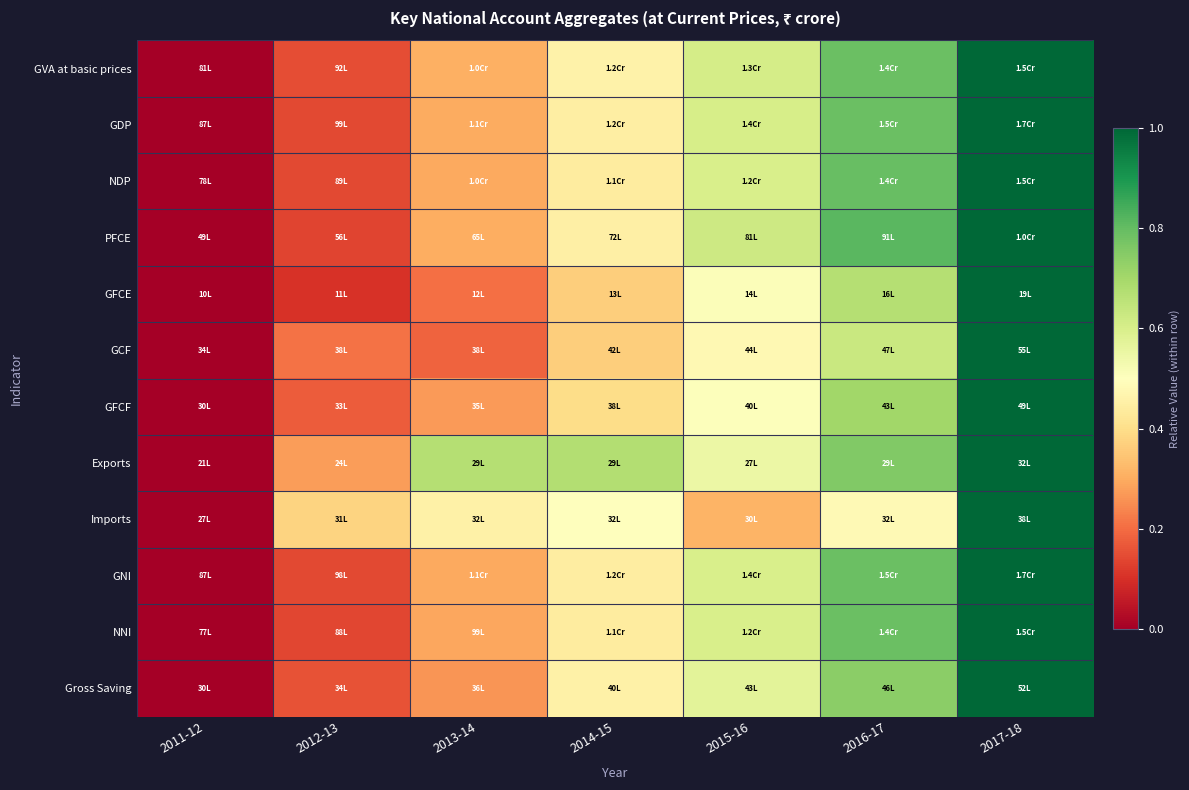

Reading left to right, list all the values displayed in this chart.

GVA at basic prices: 2011-12=0.0	2012-13=0.1	2013-14=0.3	2014-15=0.5	2015-16=0.6	2016-17=0.8	2017-18=1.0
GDP: 2011-12=0.0	2012-13=0.1	2013-14=0.3	2014-15=0.4	2015-16=0.6	2016-17=0.8	2017-18=1.0
NDP: 2011-12=0.0	2012-13=0.1	2013-14=0.3	2014-15=0.4	2015-16=0.6	2016-17=0.8	2017-18=1.0
PFCE: 2011-12=0.0	2012-13=0.1	2013-14=0.3	2014-15=0.5	2015-16=0.6	2016-17=0.8	2017-18=1.0
GFCE: 2011-12=0.0	2012-13=0.1	2013-14=0.2	2014-15=0.4	2015-16=0.5	2016-17=0.7	2017-18=1.0
GCF: 2011-12=0.0	2012-13=0.2	2013-14=0.2	2014-15=0.4	2015-16=0.5	2016-17=0.6	2017-18=1.0
GFCF: 2011-12=0.0	2012-13=0.2	2013-14=0.3	2014-15=0.4	2015-16=0.5	2016-17=0.7	2017-18=1.0
Exports: 2011-12=0.0	2012-13=0.3	2013-14=0.7	2014-15=0.7	2015-16=0.5	2016-17=0.8	2017-18=1.0
Imports: 2011-12=0.0	2012-13=0.4	2013-14=0.5	2014-15=0.5	2015-16=0.3	2016-17=0.5	2017-18=1.0
GNI: 2011-12=0.0	2012-13=0.1	2013-14=0.3	2014-15=0.4	2015-16=0.6	2016-17=0.8	2017-18=1.0
NNI: 2011-12=0.0	2012-13=0.1	2013-14=0.3	2014-15=0.4	2015-16=0.6	2016-17=0.8	2017-18=1.0
Gross Saving: 2011-12=0.0	2012-13=0.2	2013-14=0.3	2014-15=0.5	2015-16=0.6	2016-17=0.7	2017-18=1.0